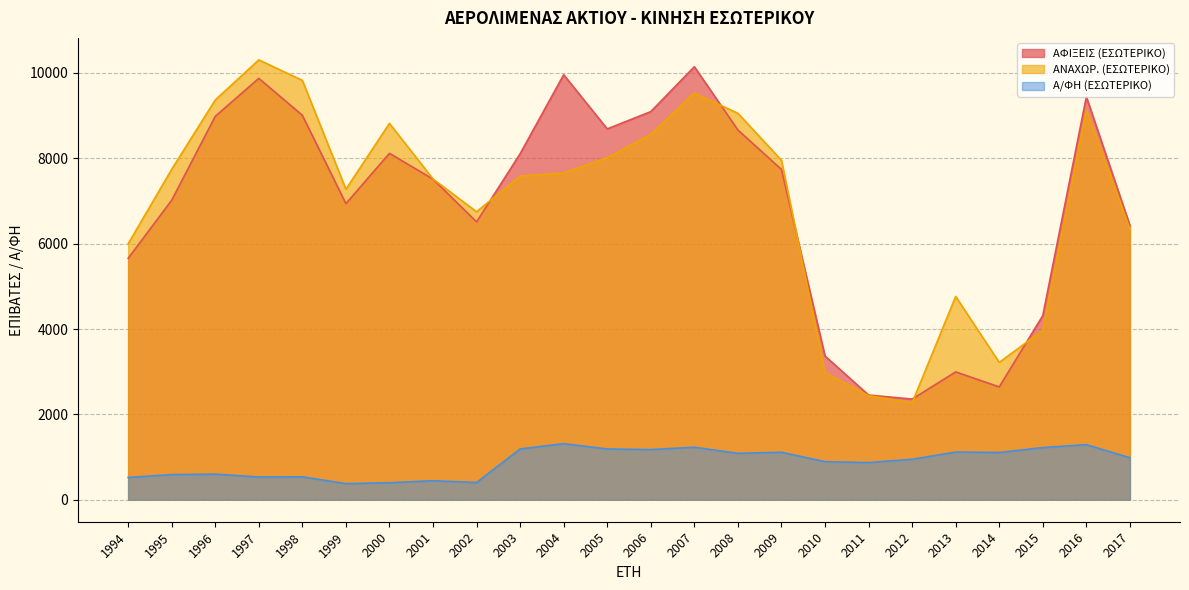

What is the difference between the maximum and second lowest values in the ΑΝΑΧΩΡ. (ΕΣΩΤΕΡΙΚΟ) series?

7867